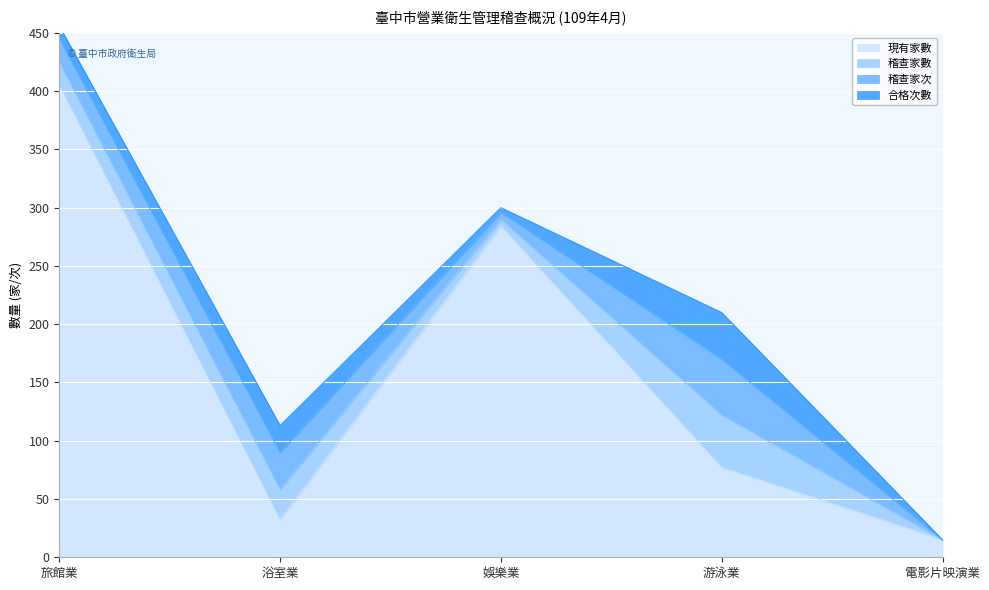

Reading left to right, what are all the values shown in this chart?

現有家數: 旅館業=405	浴室業=32	娛樂業=284	游泳業=77	電影片映演業=15
稽查家數: 旅館業=20	浴室業=26	娛樂業=6	游泳業=45	電影片映演業=0
稽查家次: 旅館業=20	浴室業=32	娛樂業=6	游泳業=48	電影片映演業=0
合格次數: 旅館業=11	浴室業=23	娛樂業=4	游泳業=40	電影片映演業=0